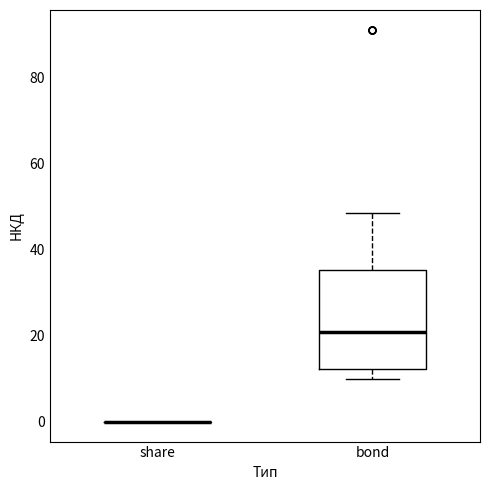

Reading left to right, transcribe this box plot: for each box, give where its median line is, the range the box spans, and where its two whiskers end, as read against the y-axis. The values are not printed on the chart, so give them approximately, as read against the axis.

share: box collapsed to a line at 0, whiskers 0 to 0
bond: median 20, box 12 to 36, whiskers 10 to 48